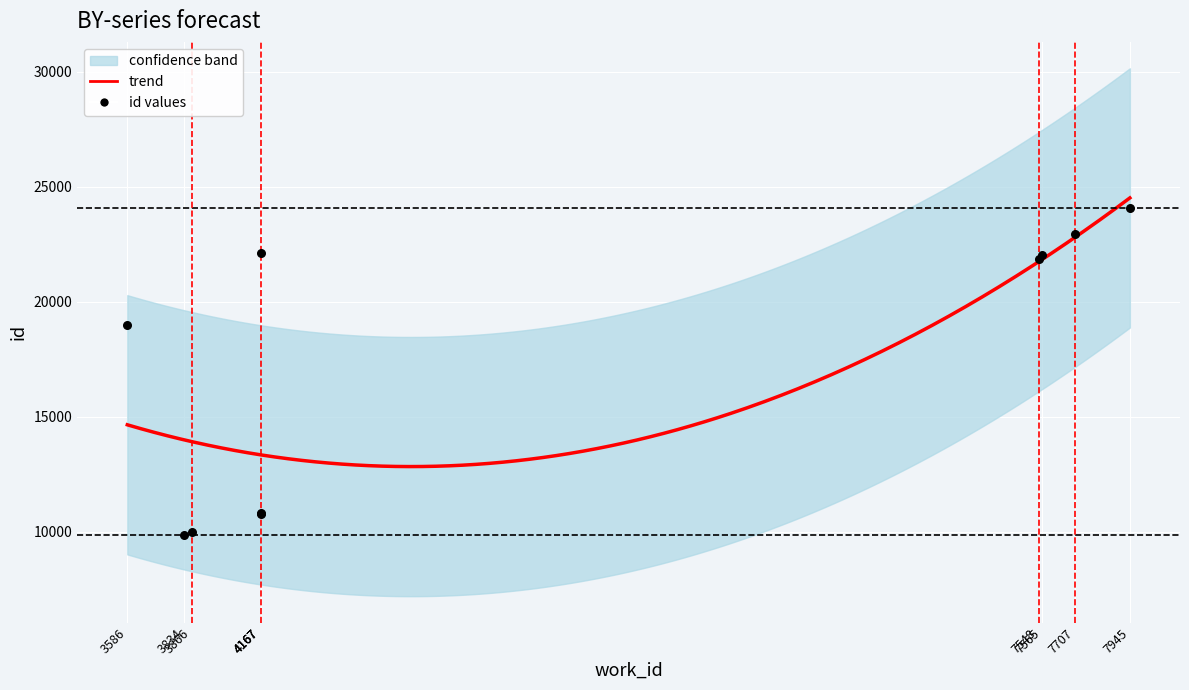

What is the ratio of the value at 7548 to the value at 7707?

1.0